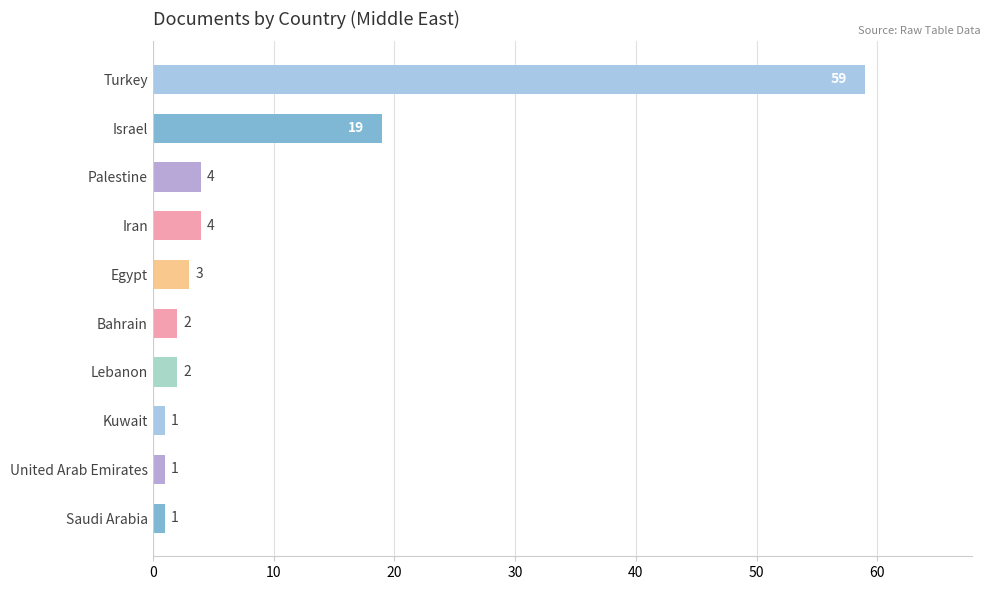

What is the difference between the second highest and minimum values?

18